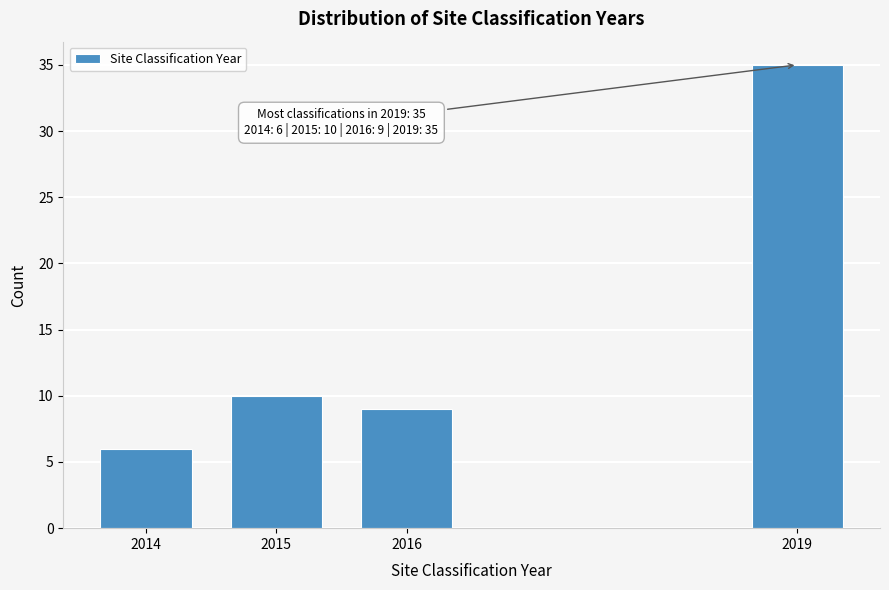

Reading left to right, transcribe all the data shown in this chart.

2014=6	2015=10	2016=9	2019=35